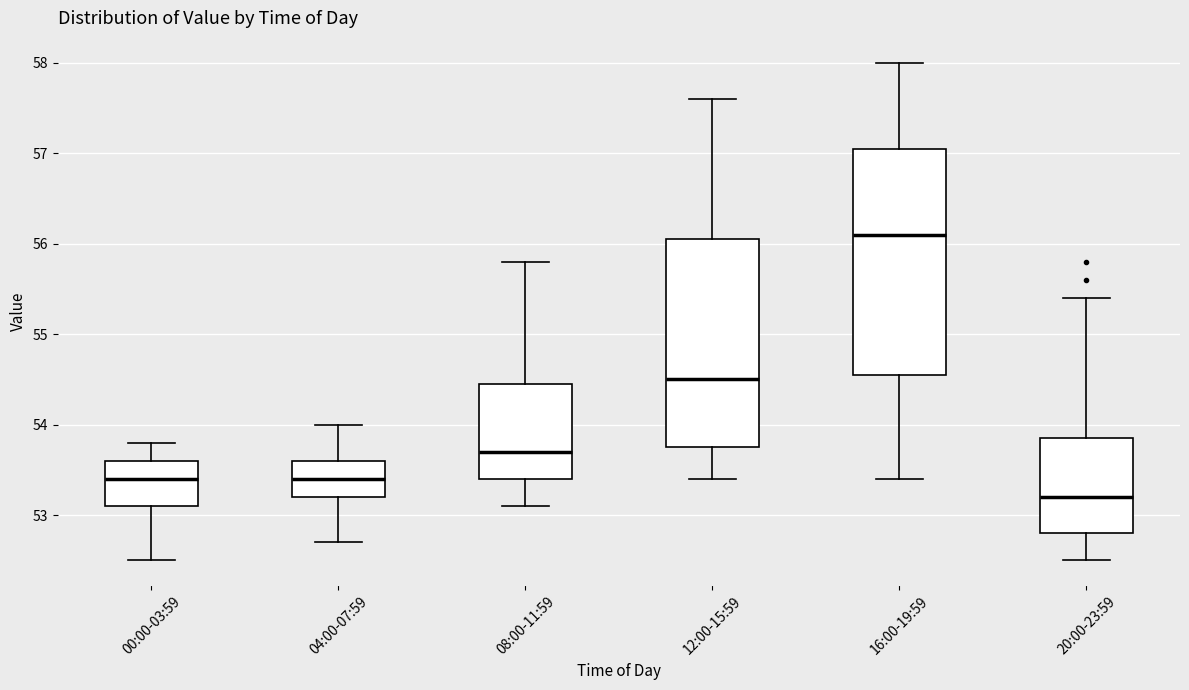

Reading left to right, read every box against the y-axis: the position of its median line, the range the box covers, and the ends of its whiskers. The values are not printed on the chart, so give them approximately, as read against the axis.

00:00-03:59: median 53.4, box 53.1 to 53.6, whiskers 52.5 to 53.8
04:00-07:59: median 53.4, box 53.2 to 53.6, whiskers 52.7 to 54.0
08:00-11:59: median 53.7, box 53.4 to 54.5, whiskers 53.1 to 55.8
12:00-15:59: median 54.5, box 53.8 to 56.1, whiskers 53.4 to 57.6
16:00-19:59: median 56.1, box 54.6 to 57.1, whiskers 53.4 to 58.0
20:00-23:59: median 53.2, box 52.8 to 53.9, whiskers 52.5 to 55.4